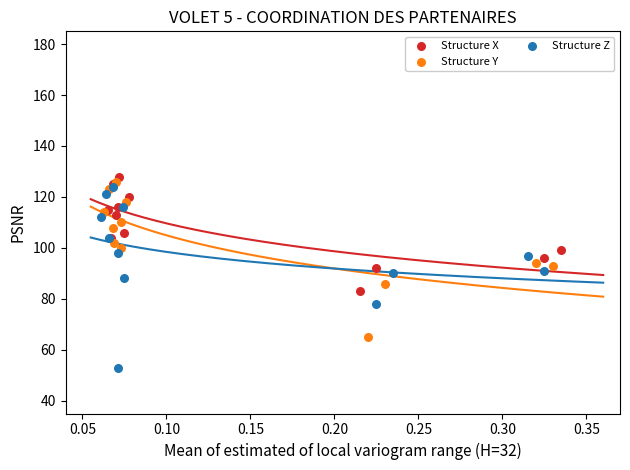

What are all the series names shown in the legend?

Structure X, Structure Y, Structure Z